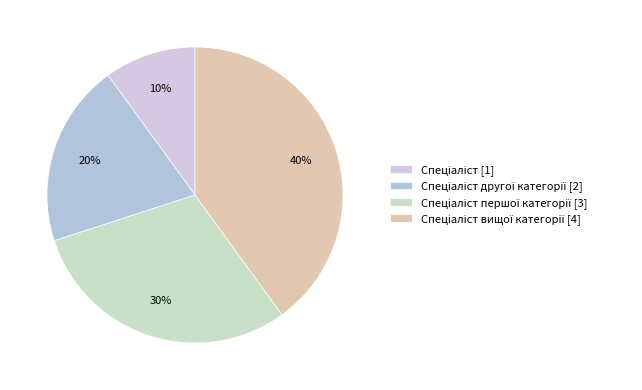

How many slices are in this pie chart?

4